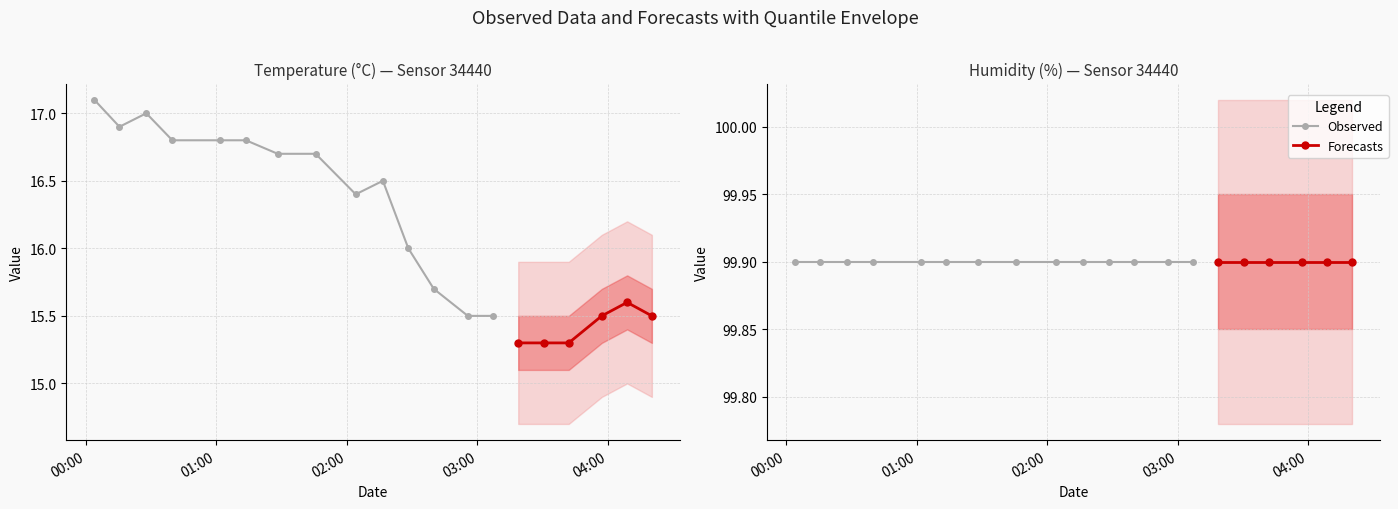

Does the chart display data point markers on the line(s)?

Yes